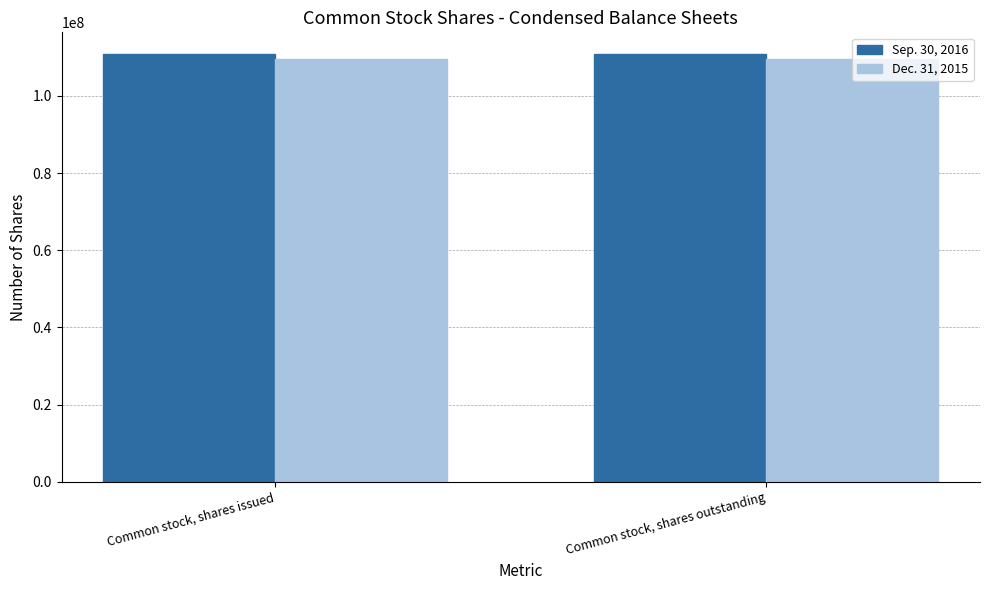

What position from the right is Common stock, shares outstanding?

1